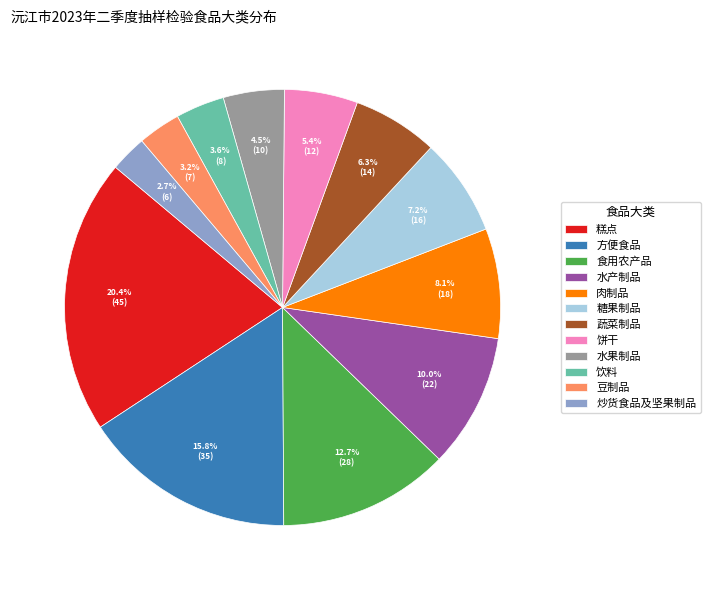

Is the sum of 糖果制品 and 糕点 greater than half?

No